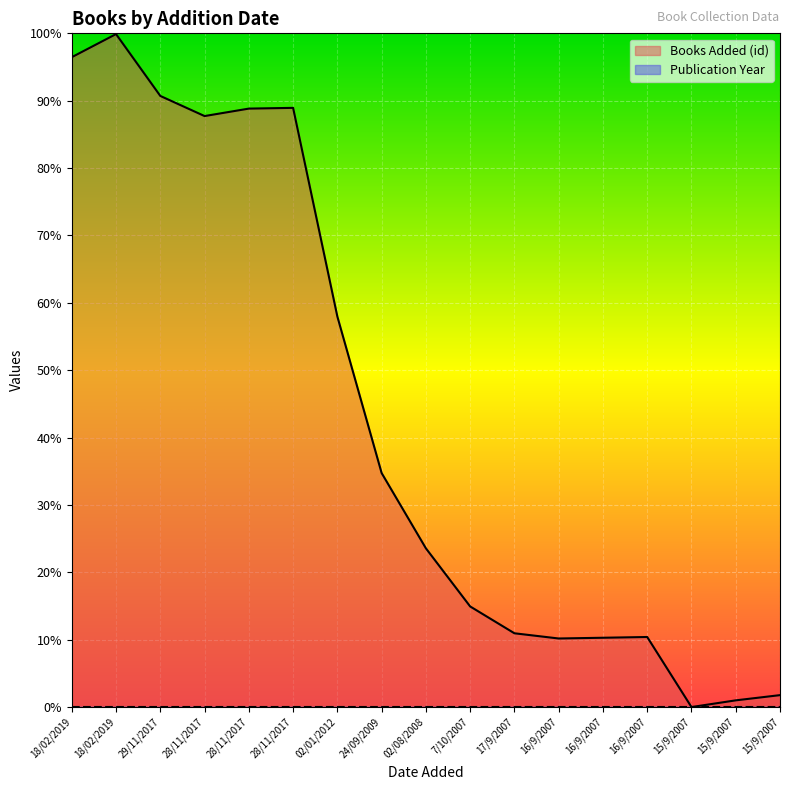

Reading left to right, what are all the values shown in this chart?

18/02/2019=96.5	18/02/2019=99.9	29/11/2017=90.7	28/11/2017=87.7	28/11/2017=88.8	28/11/2017=88.9	02/01/2012=58.0	24/09/2009=34.7	02/08/2008=23.6	7/10/2007=14.9	17/9/2007=11.0	16/9/2007=10.2	16/9/2007=10.3	16/9/2007=10.4	15/9/2007=0.0	15/9/2007=1.0	15/9/2007=1.8